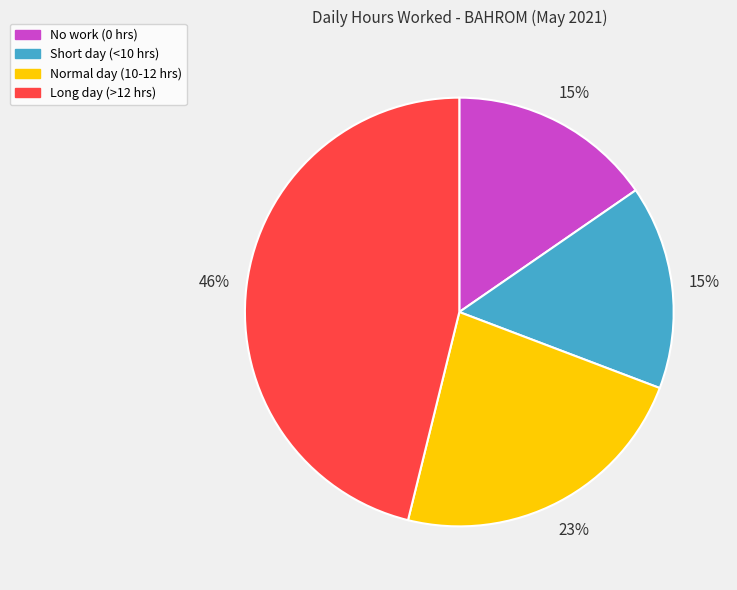

To the nearest percent, what is the average slice percentage?

25%